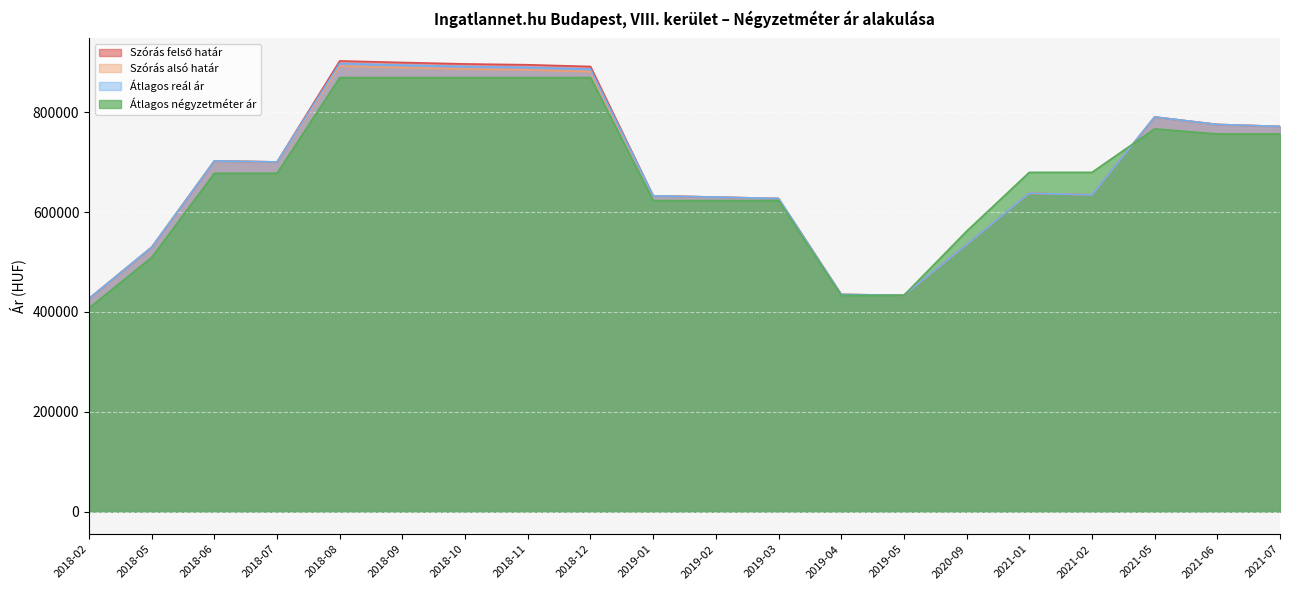

At which category does Átlagos reál ár reach its first local valley?

2018-07